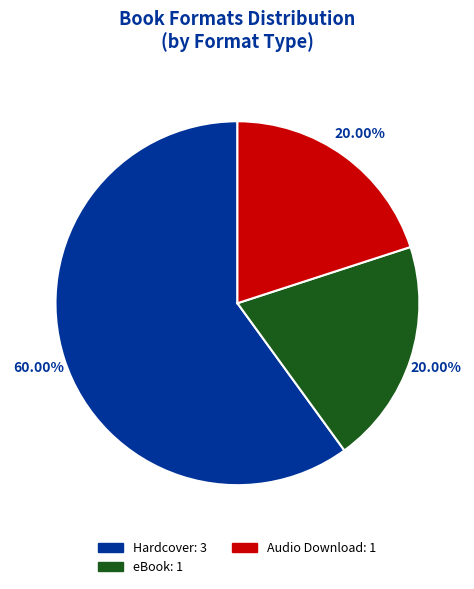

Is there a majority slice in this chart?

Yes